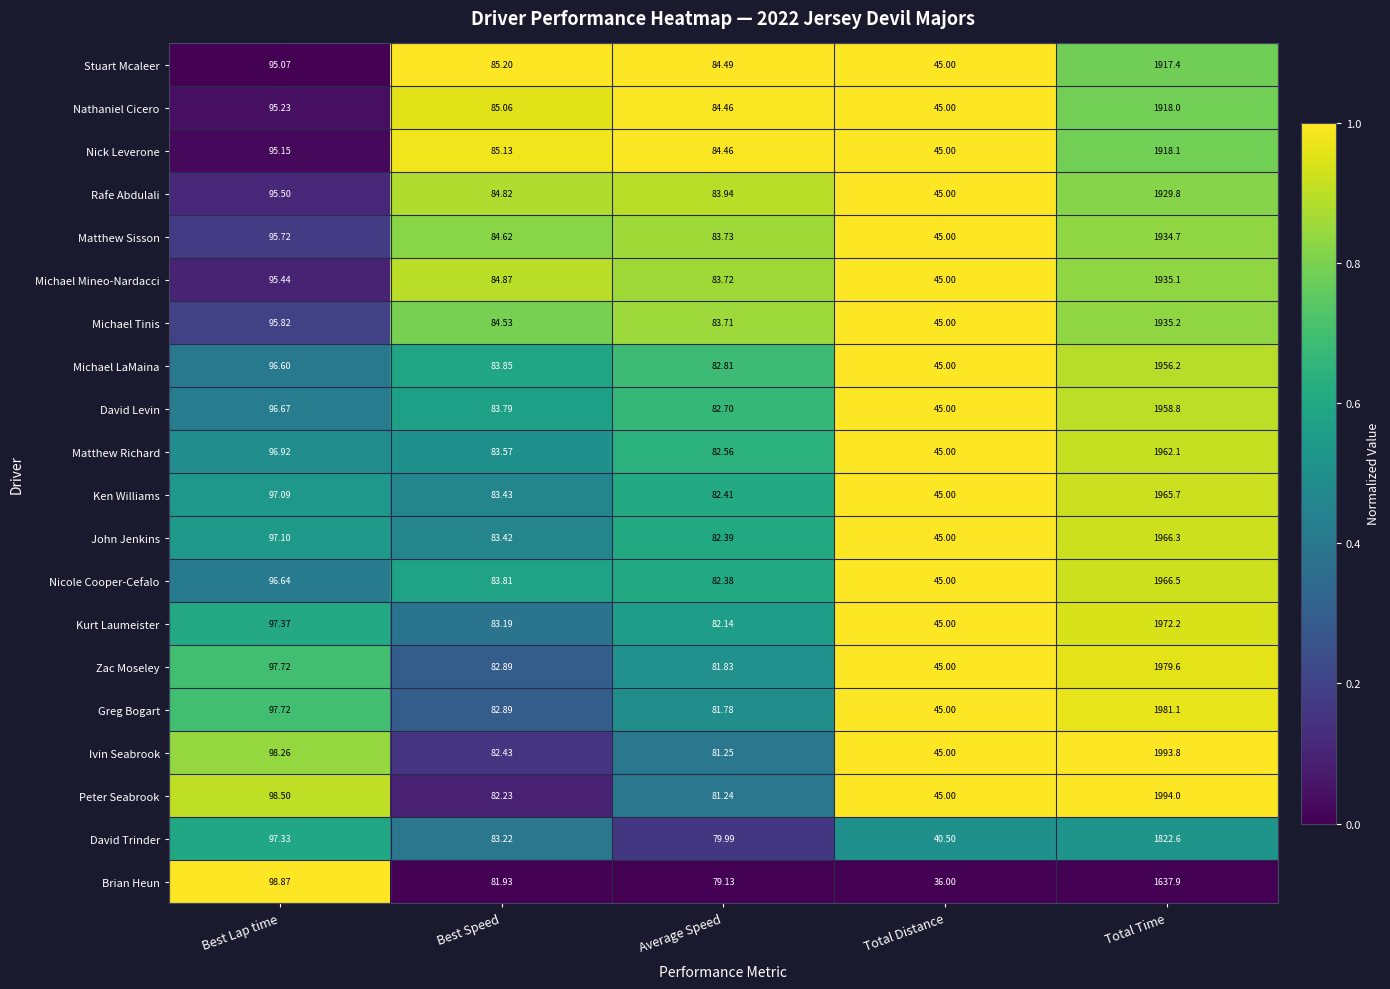

At which category does the chart reach its minimum across all series?

Total Distance